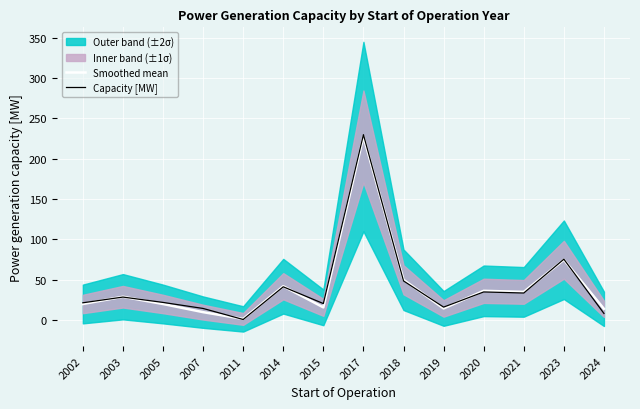

What is the minimum value for Capacity [MW]?

0.8